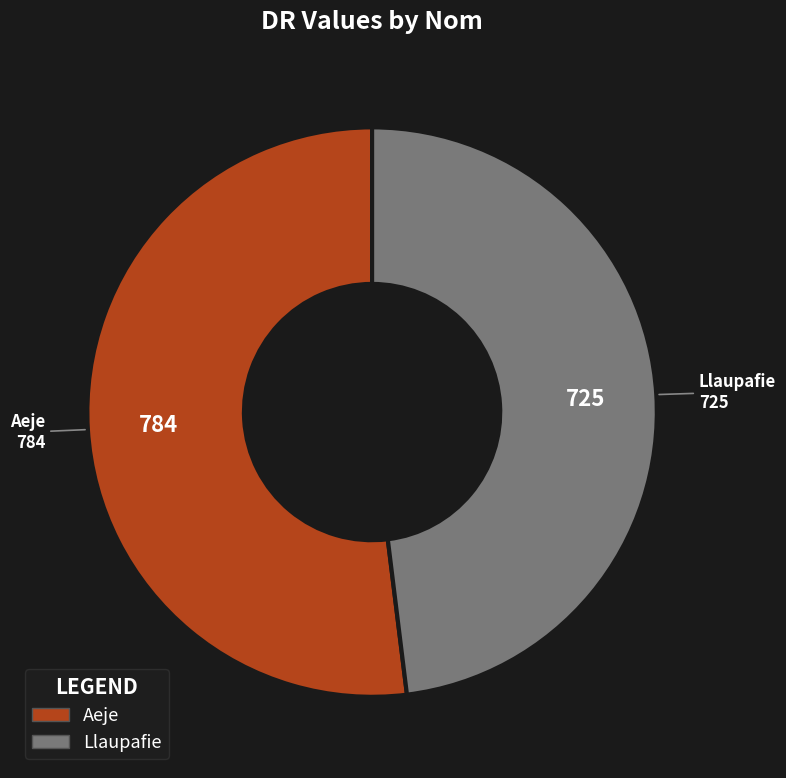

Which slice is the smallest?

Llaupafie